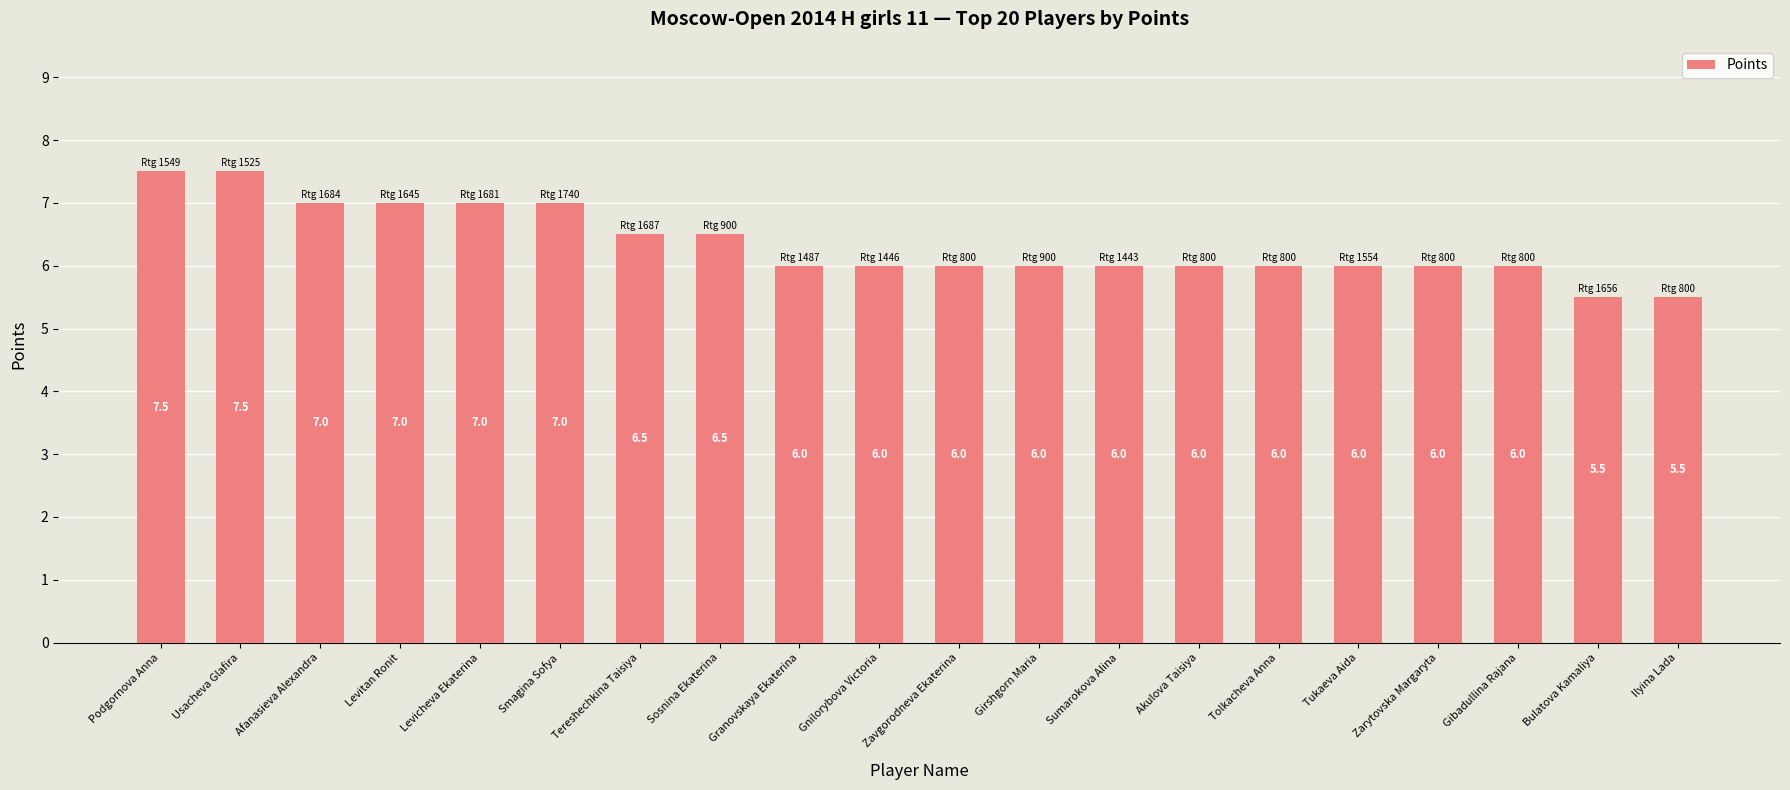

What is the sum of all values?

127.0